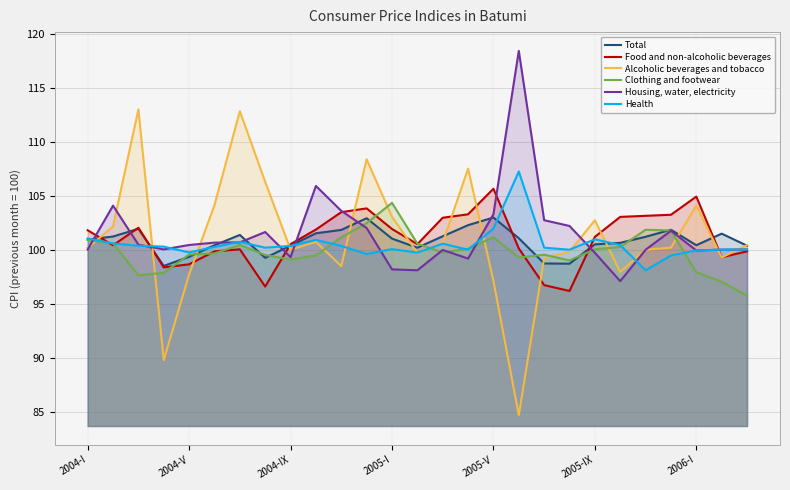

What position from the left is 15?

16